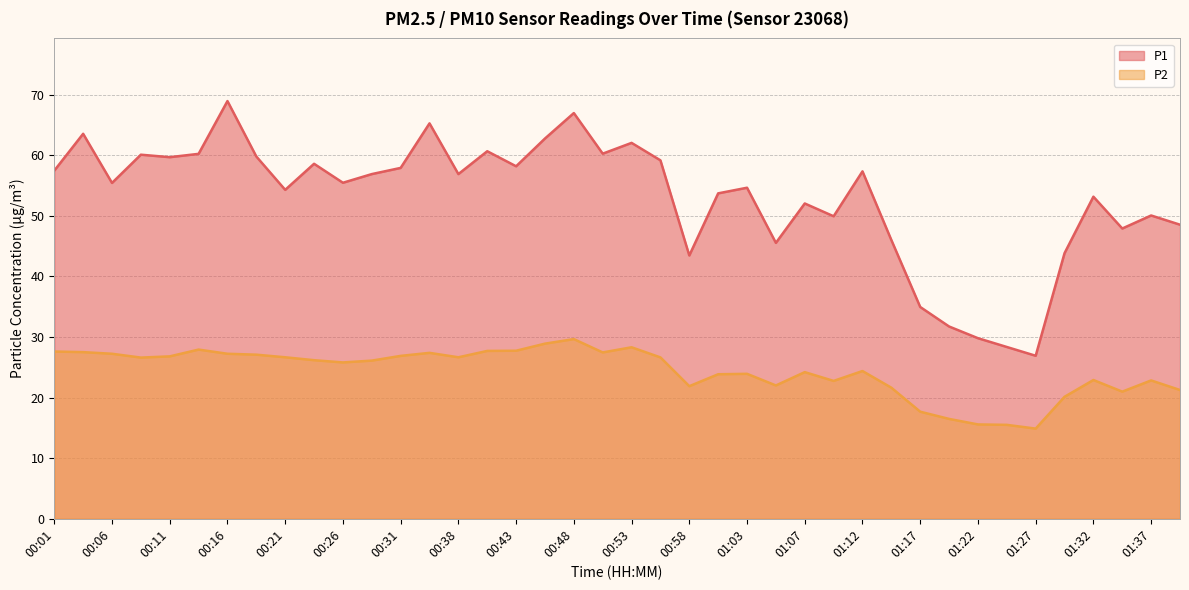

How many values in the P1 series exceed 56?

20